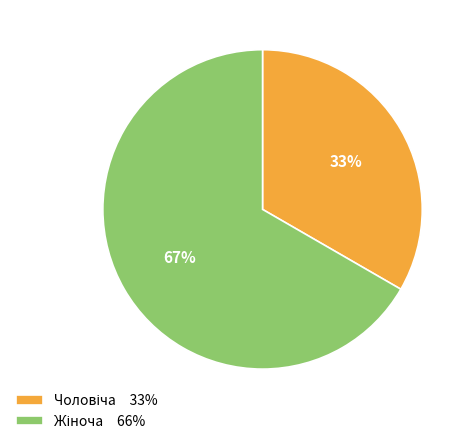

Count the number of slices in the pie.

2